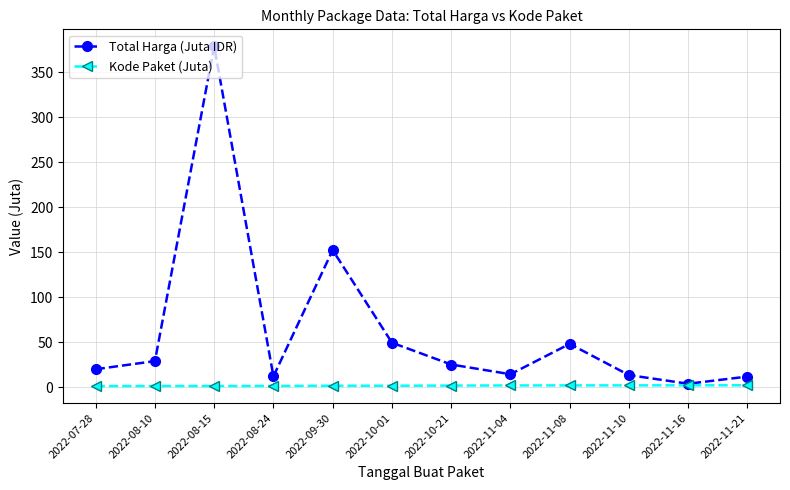

At which label does Total Harga (Juta IDR) reach its peak?

2022-08-15